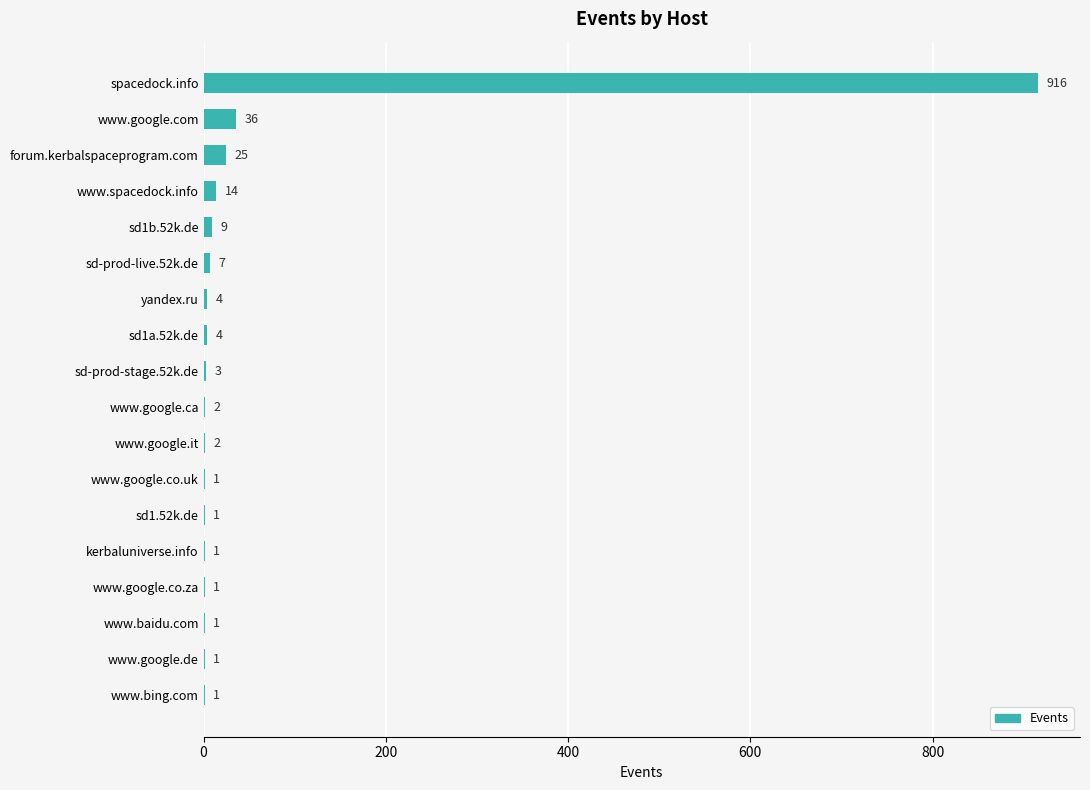

At which label is the value closest to 458?

www.google.com